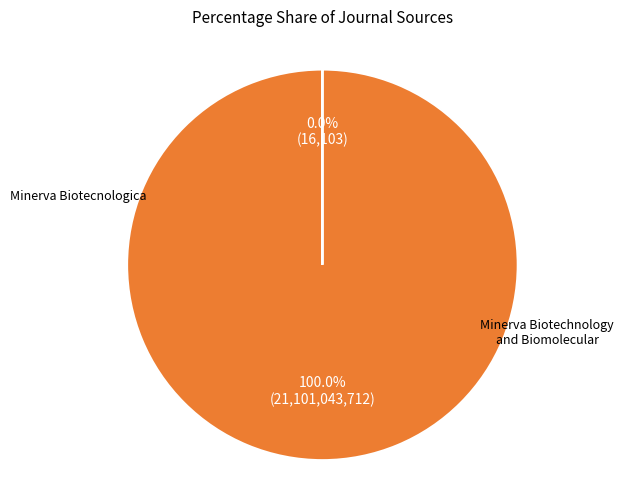

Is there any slice that represents more than half of the pie?

Yes